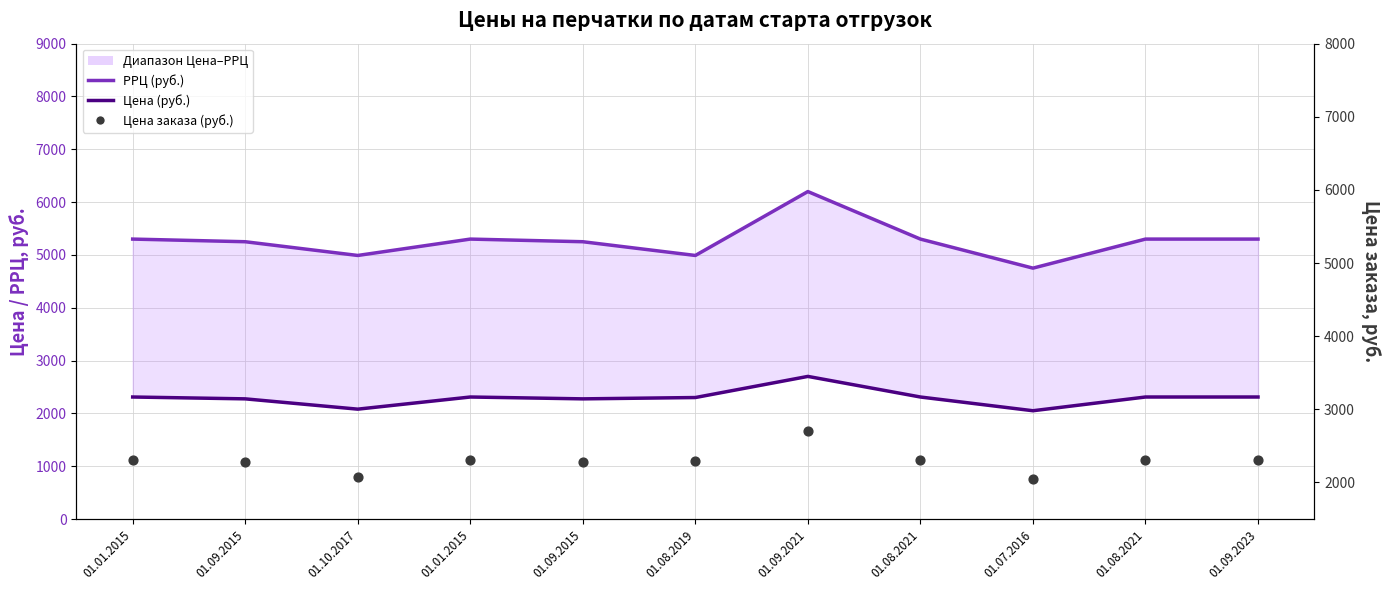

Which series has the largest Y range (max minus min)?

РРЦ (руб.)